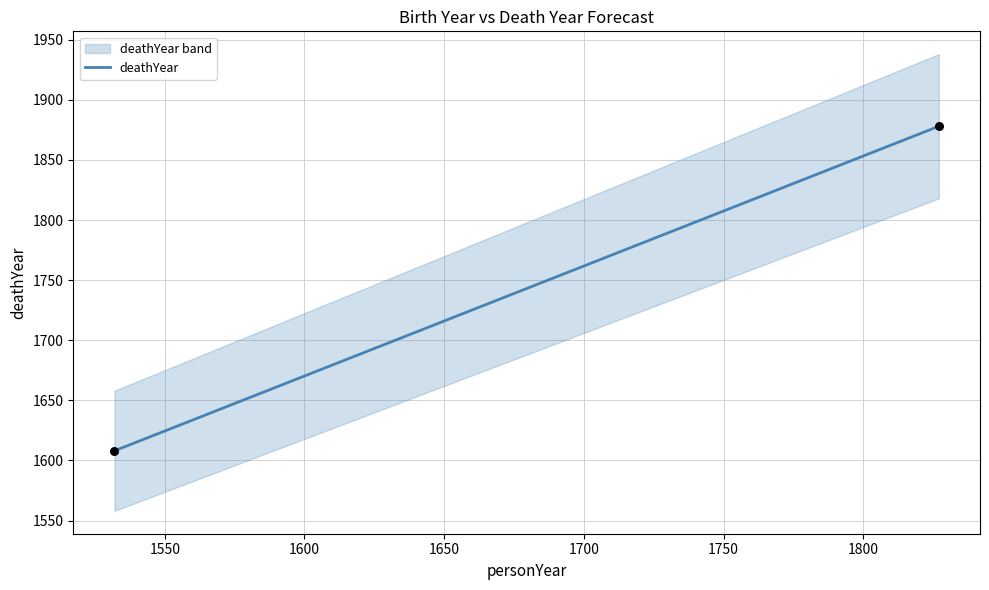

What is the range of X values (max minus min)?

295